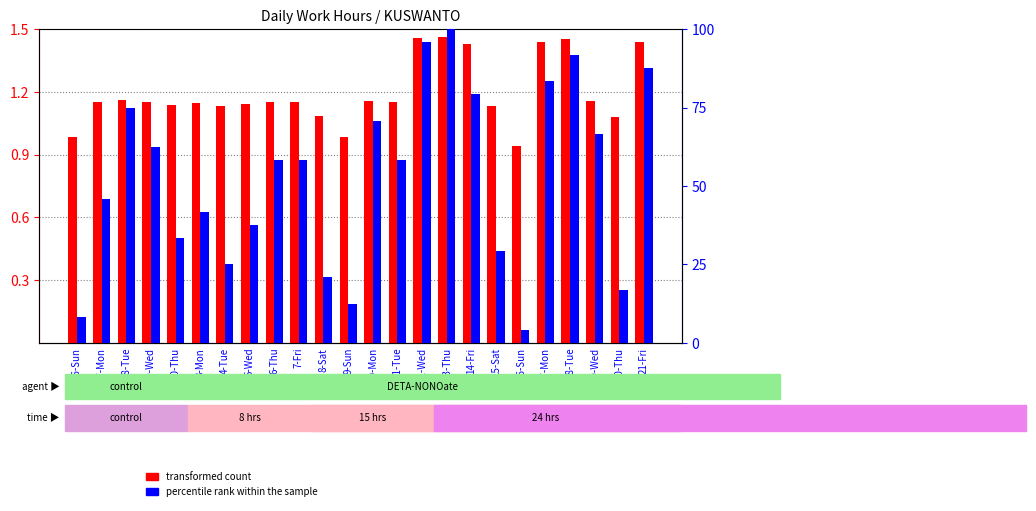

Is it true that transformed count equals 2.0 at 17-Mon?

False